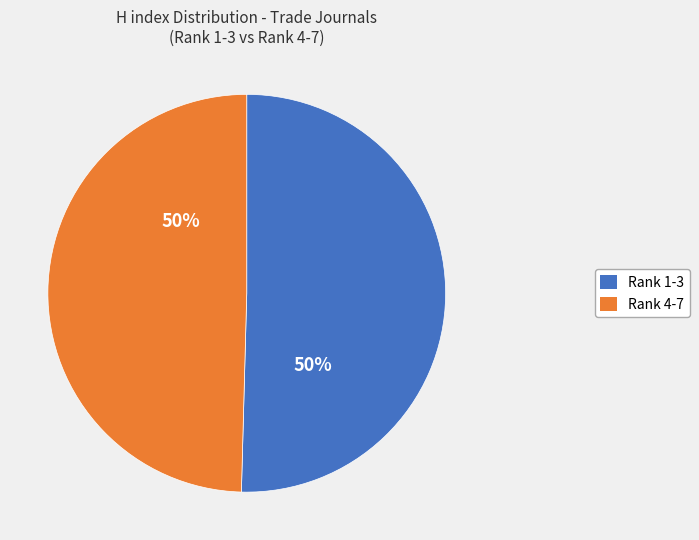

True or false: Rank 1-3 accounts for 65% of the total.

False